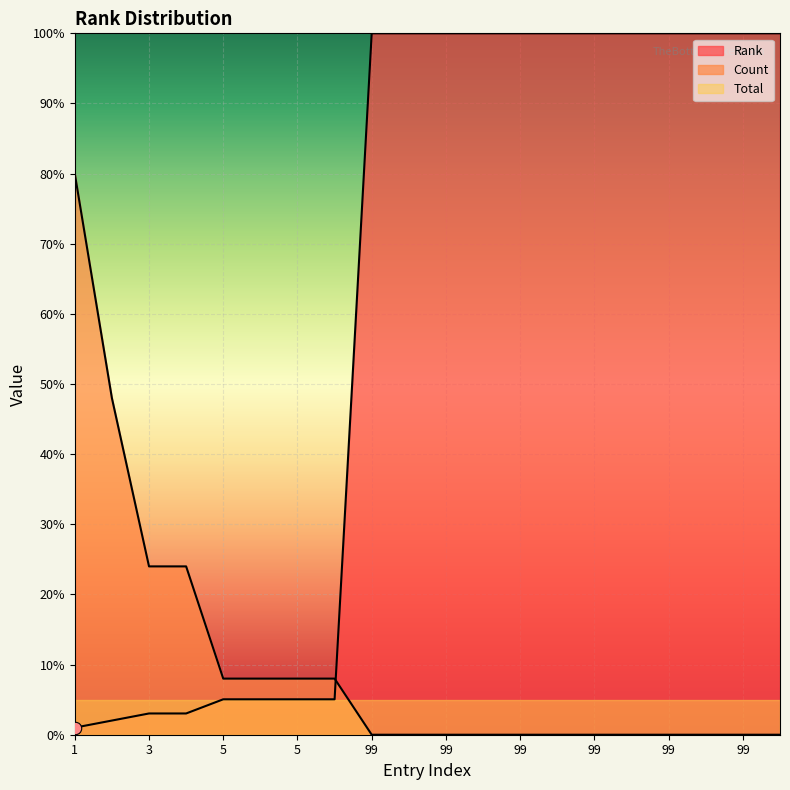

At how many categories does at least one series exceed 96?

12